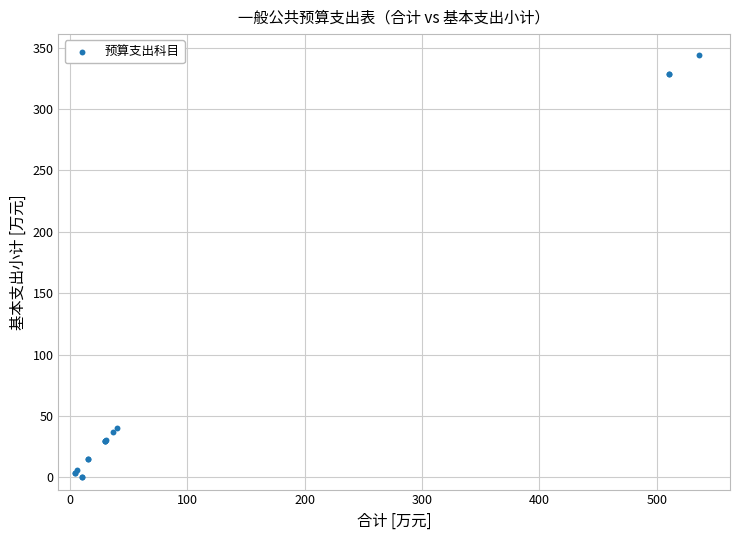

What Y value in the scatter plot is closest to 171?

40.3